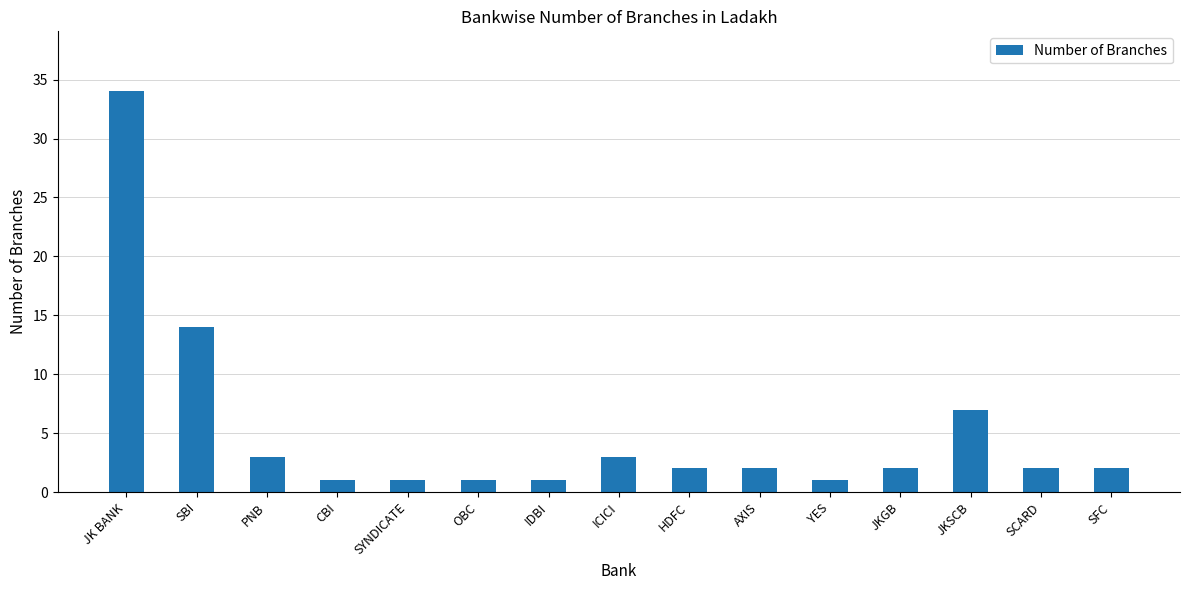

What is the label of the 14th bar from the right?

SBI